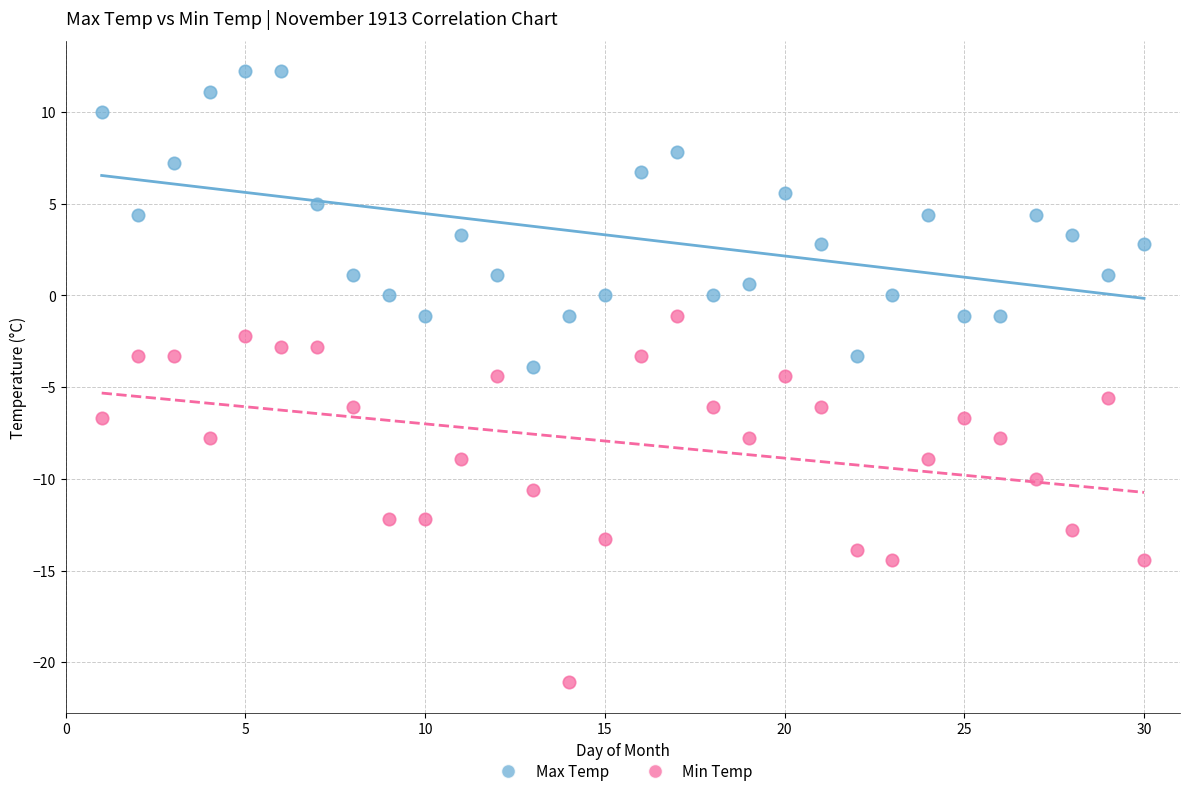

Which series has the largest Y range (max minus min)?

Min Temp